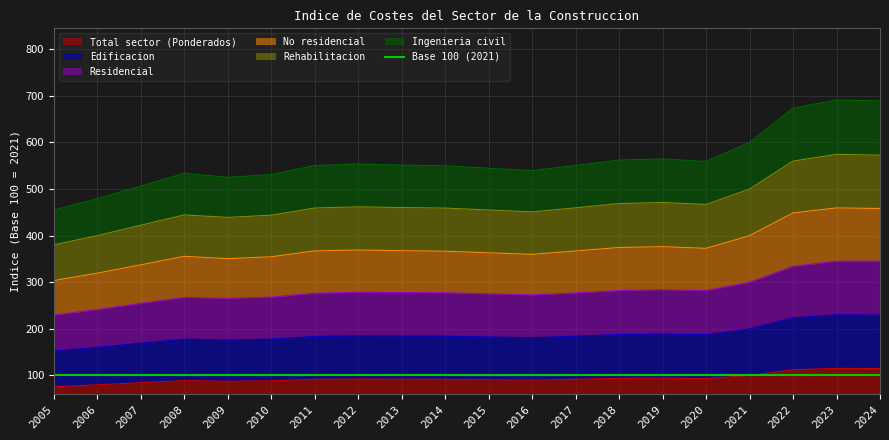

What is the highest value of the Total sector (Ponderados) series?

115.2